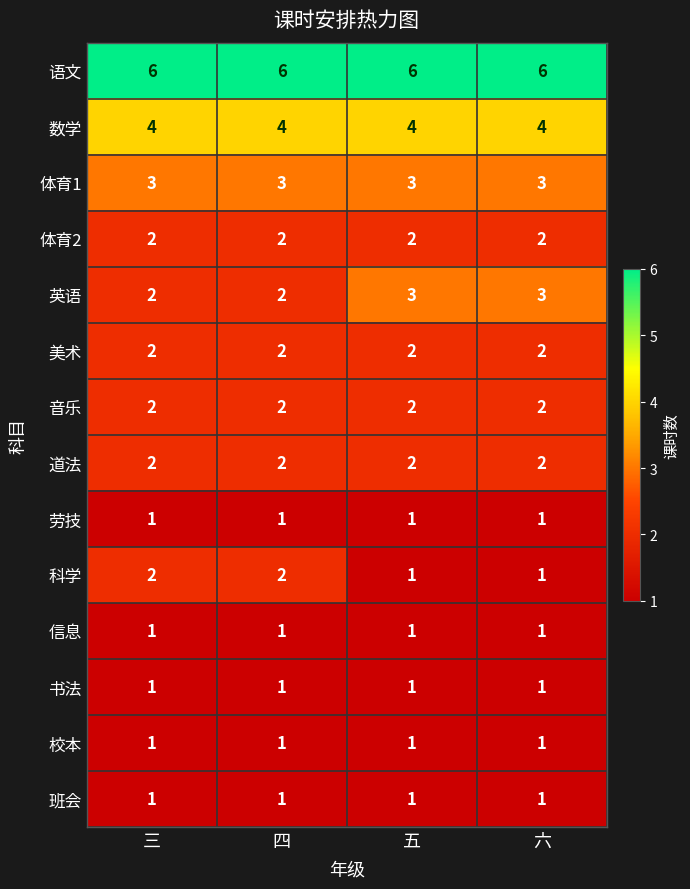

Is it true that 音乐 equals 1 at 四?

False